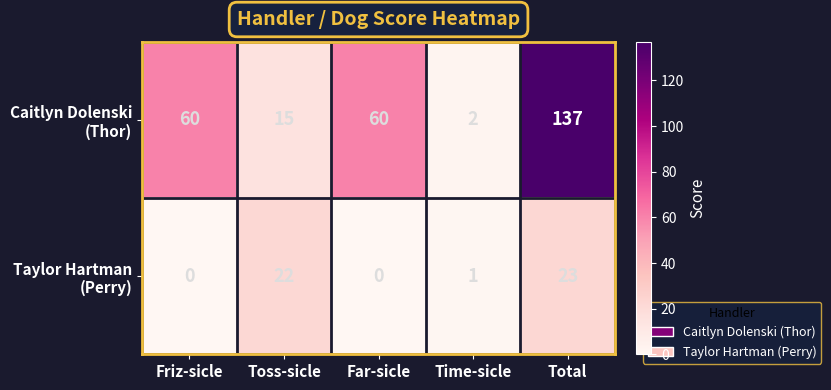

What is the total value across all series at Total?

160